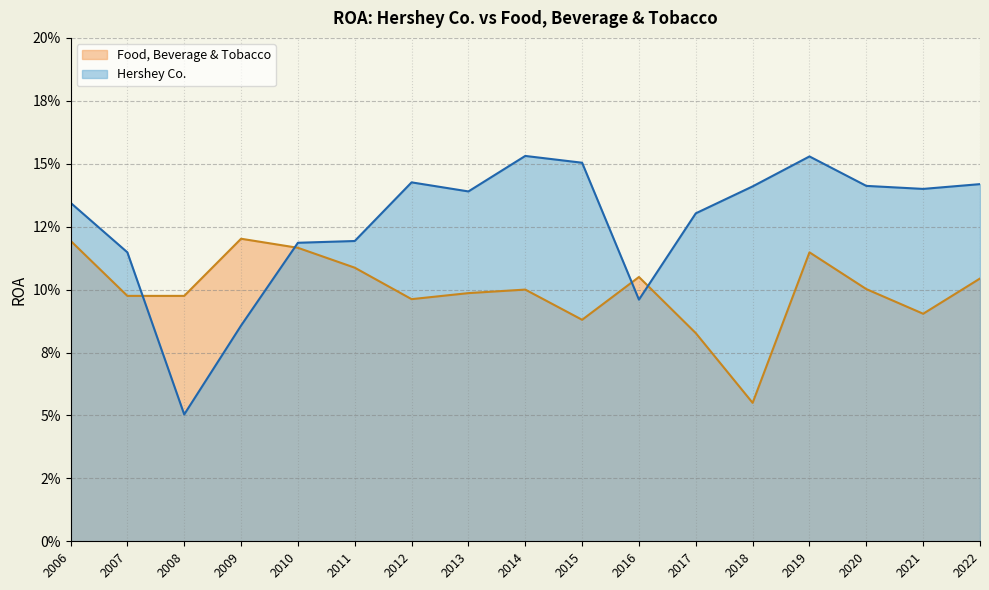

What is the difference between the highest and lowest values at 2015?

0.1